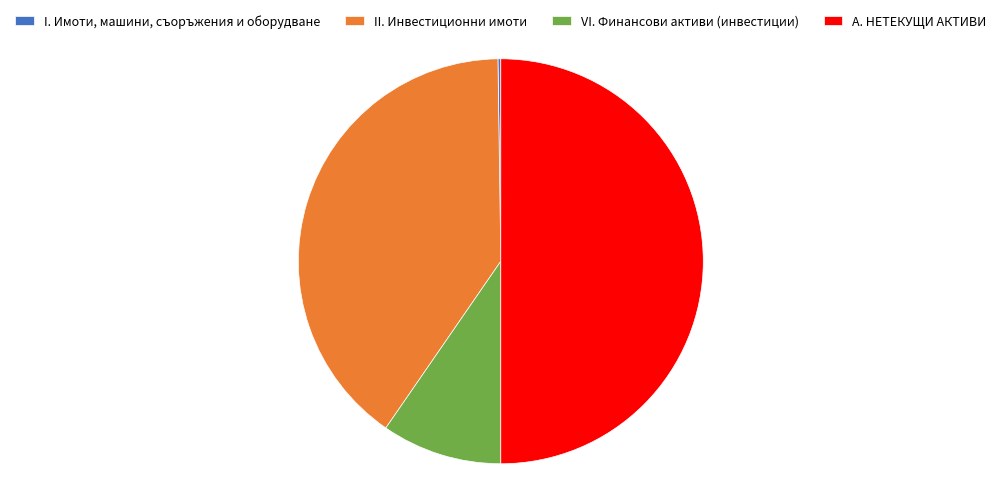

Which category has the biggest portion of the pie?

А. НЕТЕКУЩИ АКТИВИ